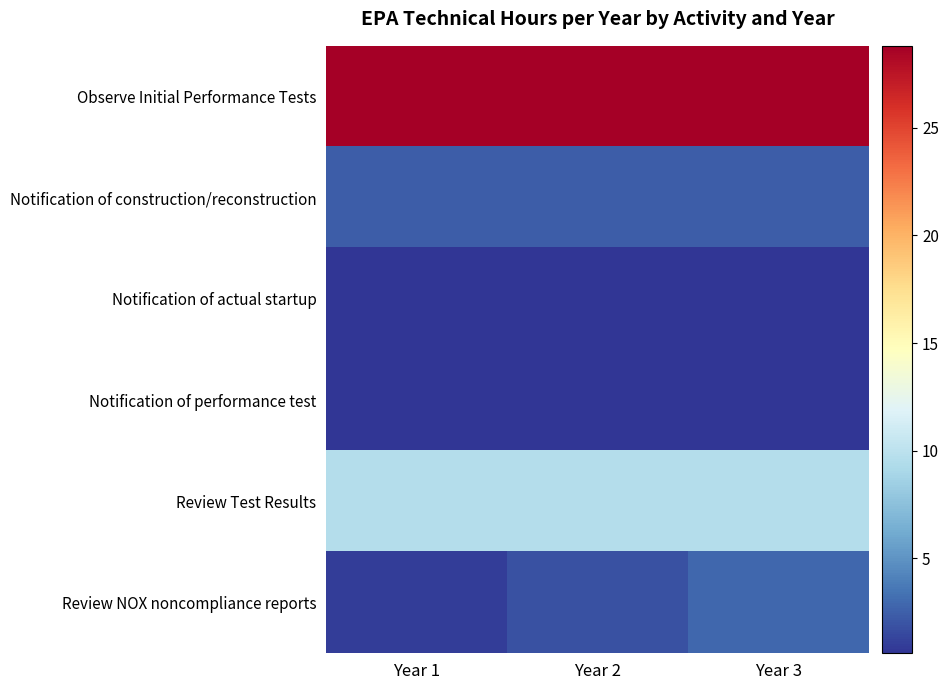

Reading left to right, transcribe all the data shown in this chart.

Observe Initial Performance Tests: Year 1=28.8	Year 2=28.8	Year 3=28.8
Notification of construction/reconstruction: Year 1=2.4	Year 2=2.4	Year 3=2.4
Notification of actual startup: Year 1=0.6	Year 2=0.6	Year 3=0.6
Notification of performance test: Year 1=0.6	Year 2=0.6	Year 3=0.6
Review Test Results: Year 1=9.6	Year 2=9.6	Year 3=9.6
Review NOX noncompliance reports: Year 1=1.0	Year 2=1.9	Year 3=2.9